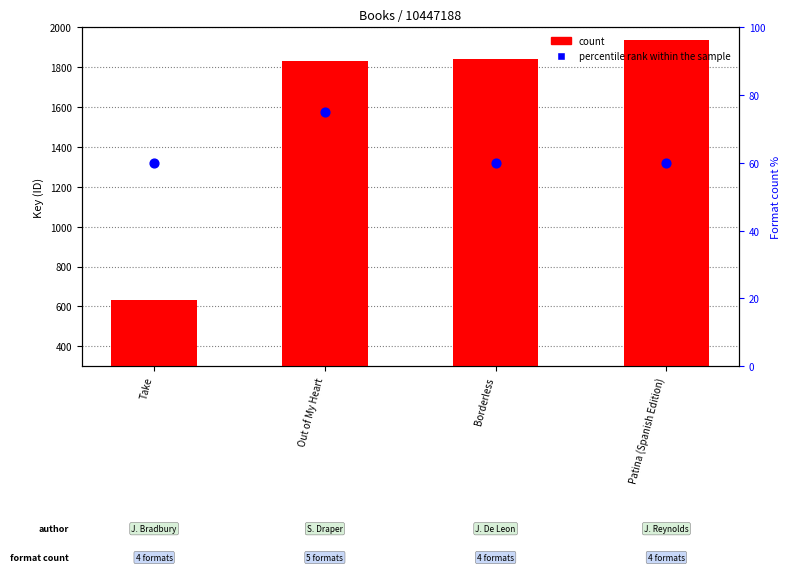

What are all the series names shown in the legend?

count, percentile rank within the sample